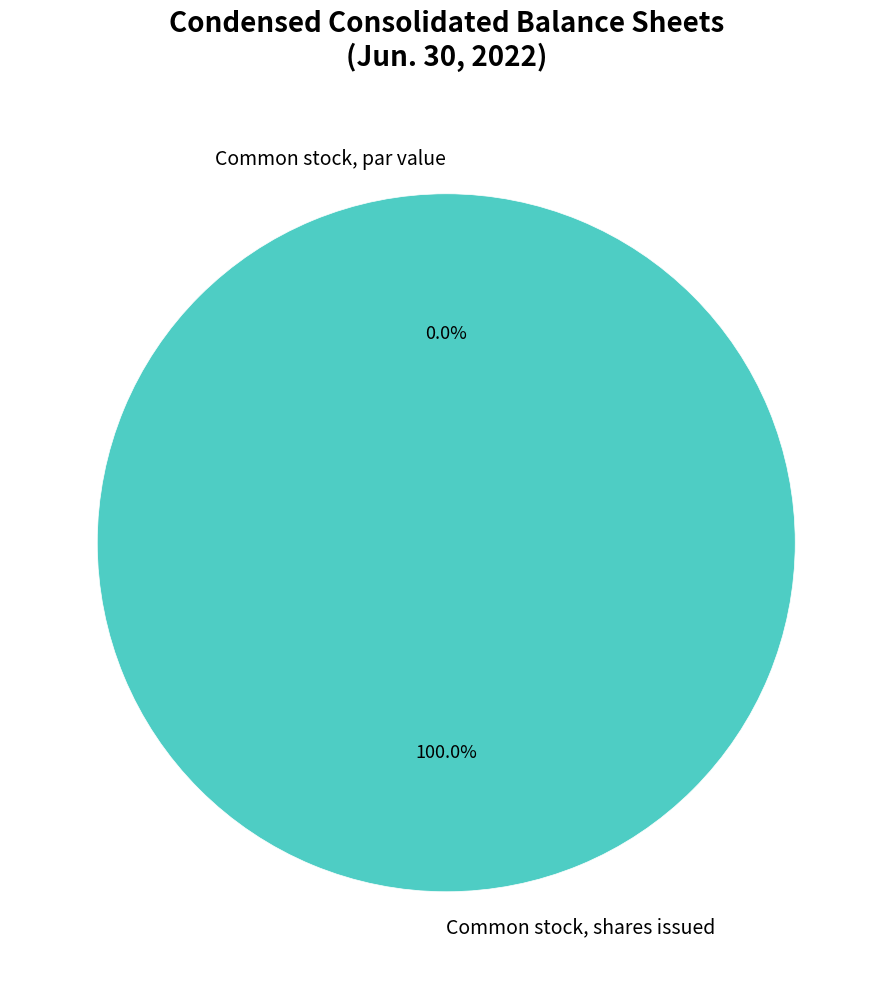

To the nearest percent, what is the difference between the largest and smallest slice percentages?

100%